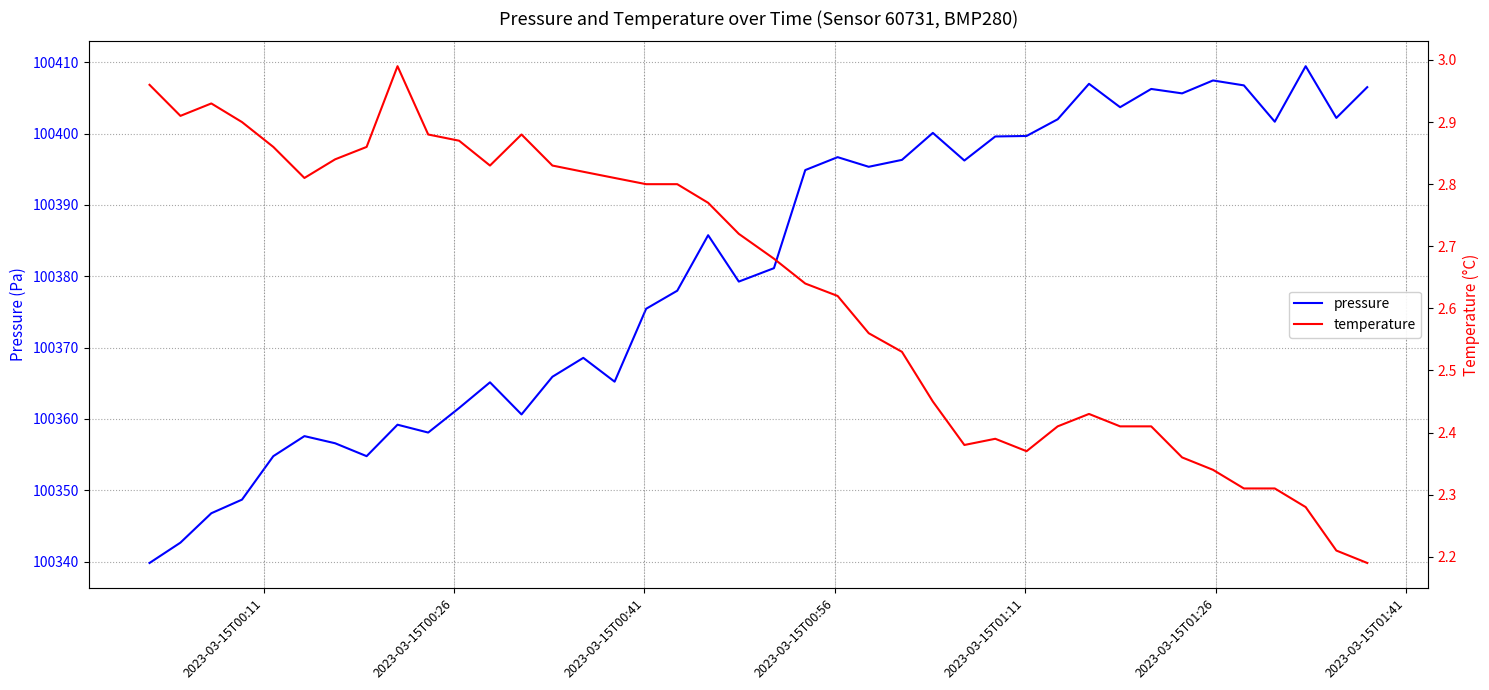

At how many categories does at least one series exceed 22408?

40